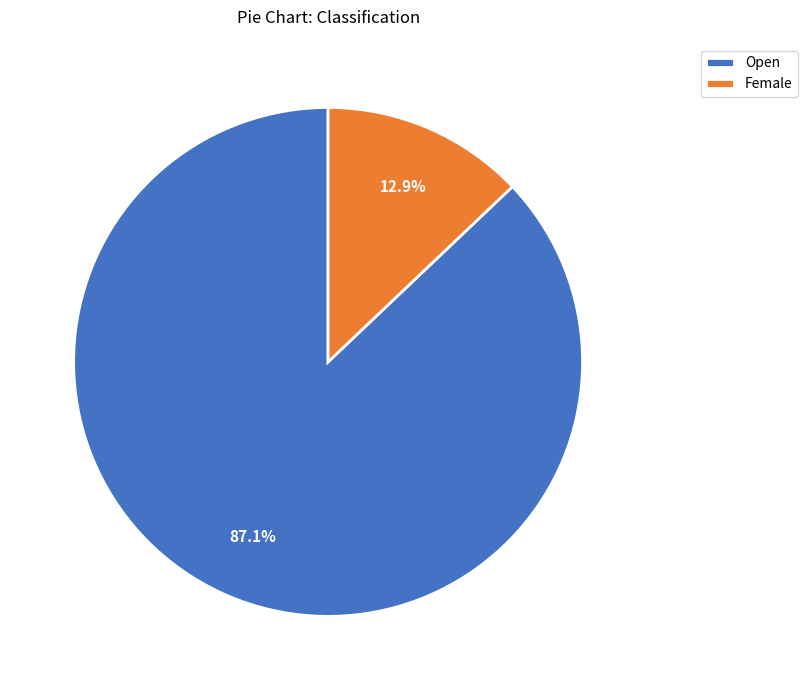

The Open slice represents 75% of the pie. True or false?

False